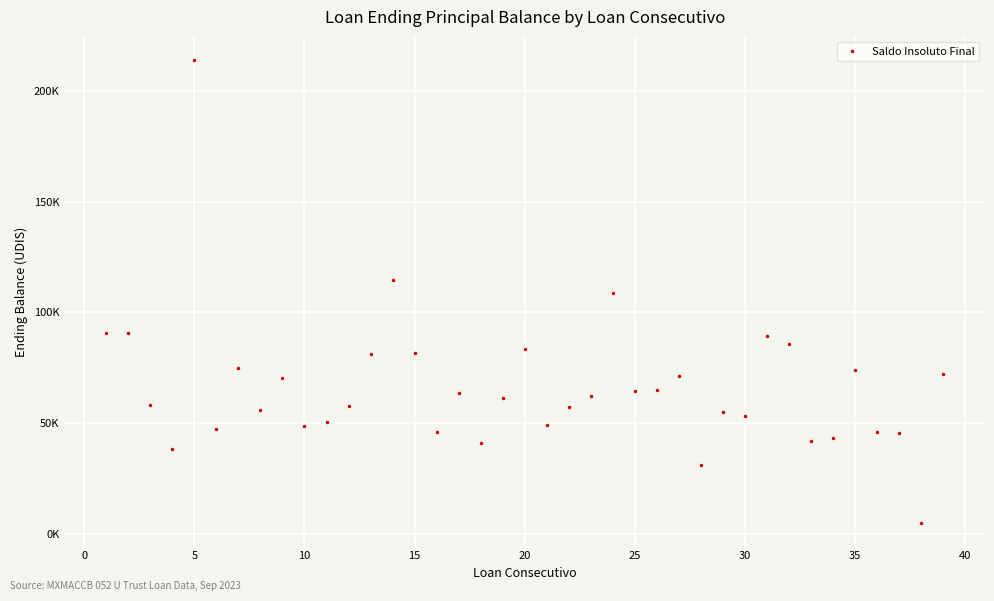

What is the maximum value shown in the chart?

213864.4